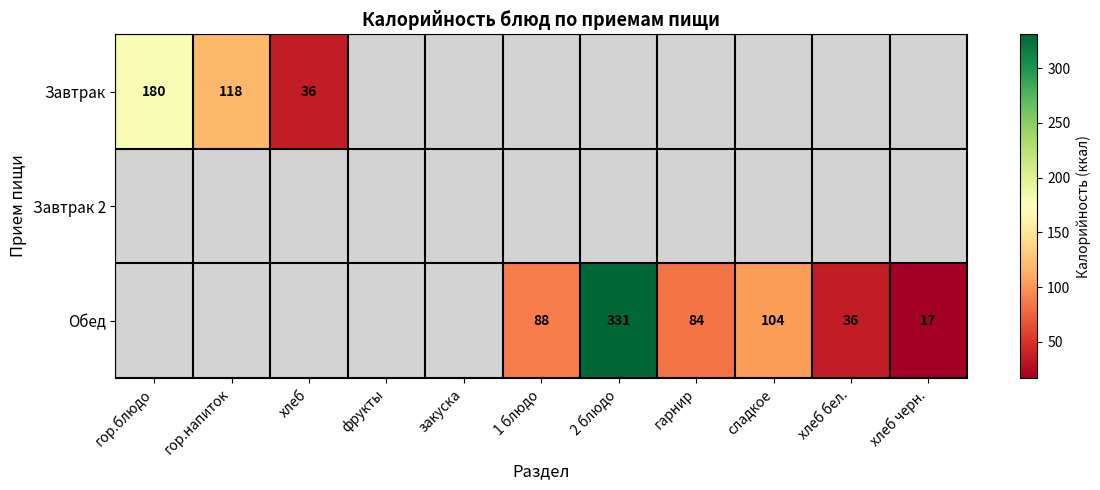

True or false: Обед has a value of 141 at сладкое.

False